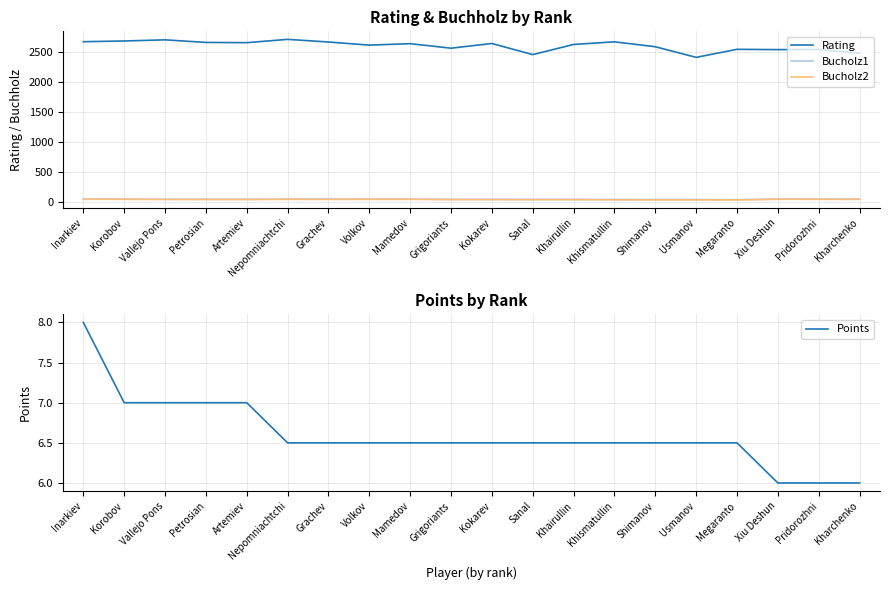

What are all the series names shown in the legend?

Rating, Bucholz1, Bucholz2, Points